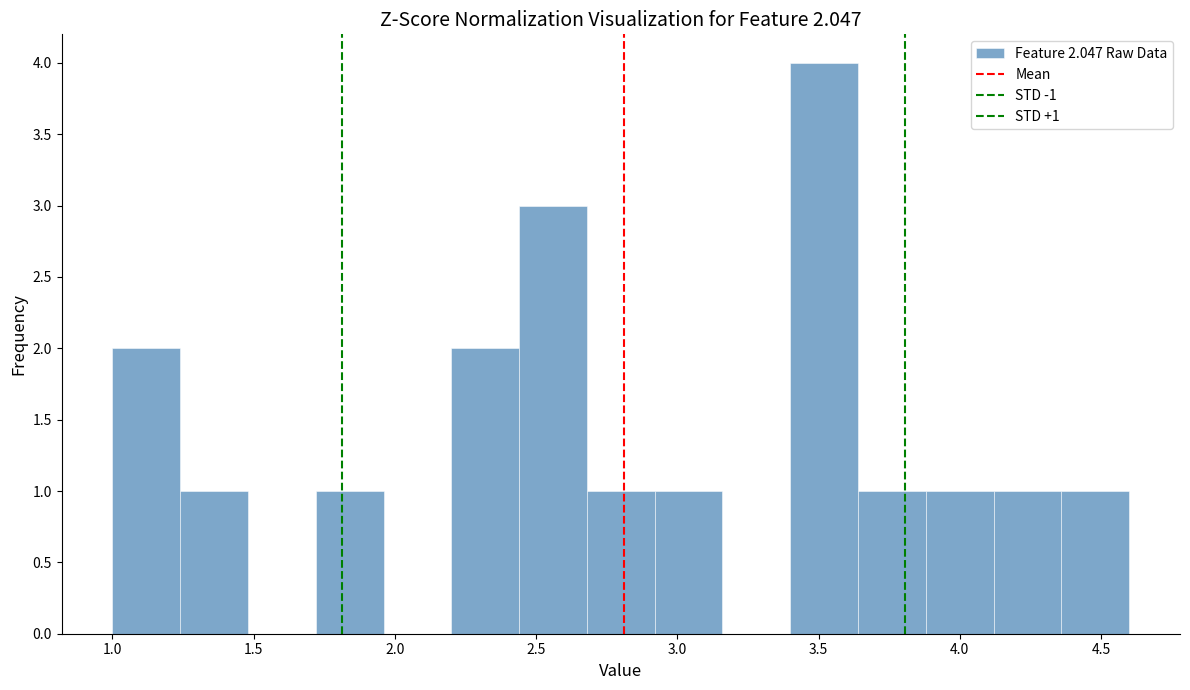

Which range on the x-axis has the tallest bar?

3.40 to 3.64